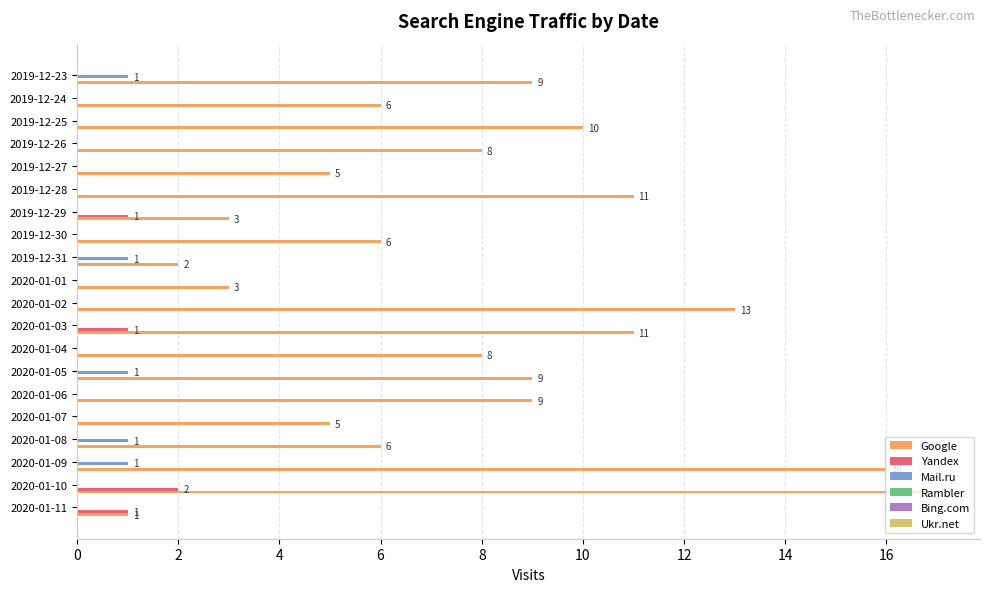

What is the sum of the Google values at 2019-12-24 and 2019-12-27?

11